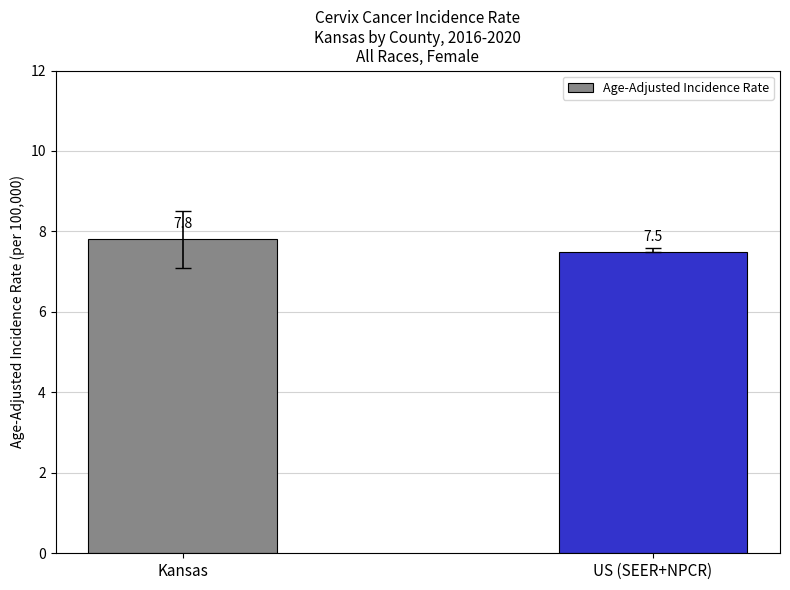

At which category does the chart reach its peak across all series?

Kansas